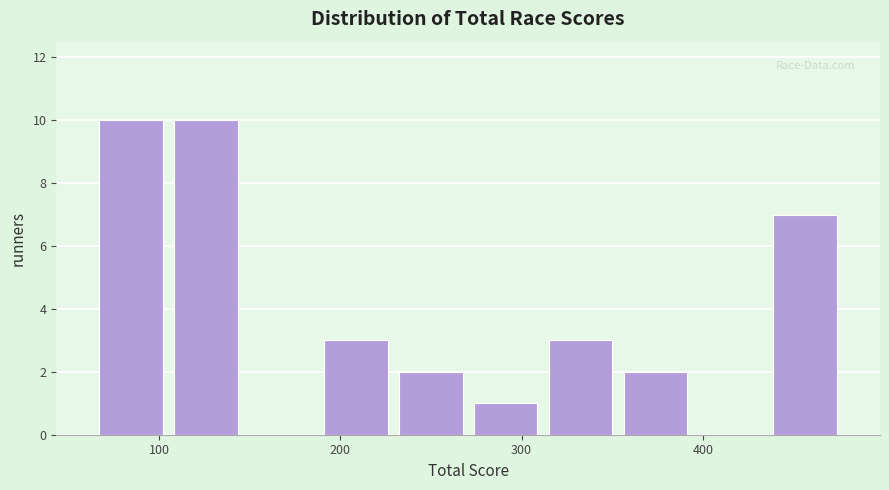

How tall is the bar that spans 310 to 350 on the x-axis? Neither the bar edges nor the heights are printed on the chart, so give them approximately, as read against the axes.

3